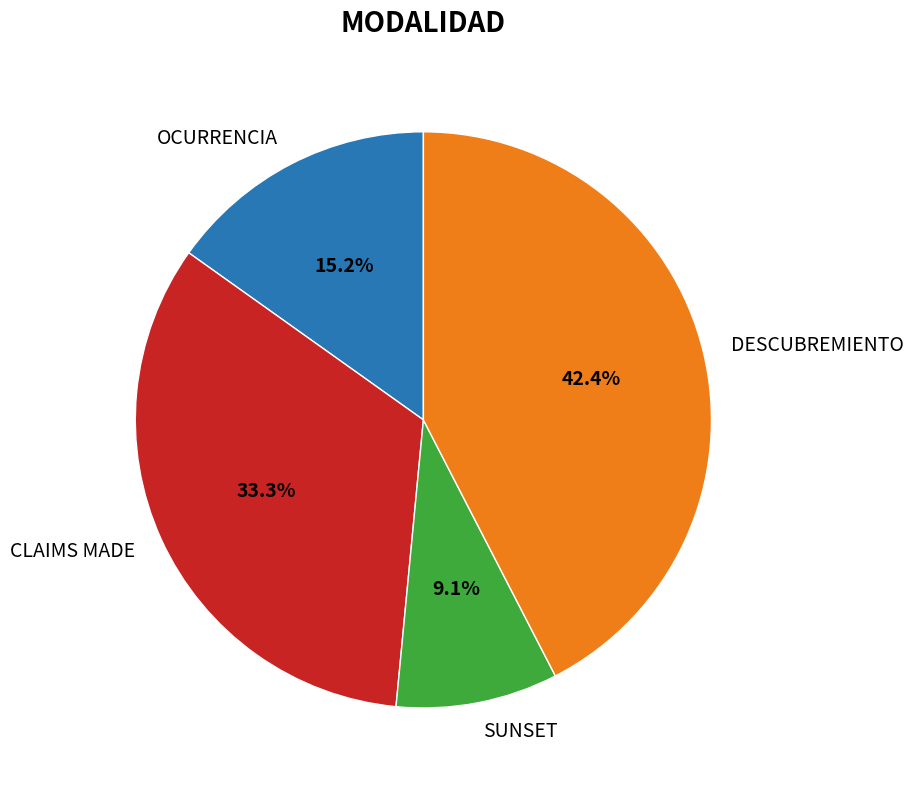

To the nearest percent, what is the combined percentage of OCURRENCIA and CLAIMS MADE?

48%